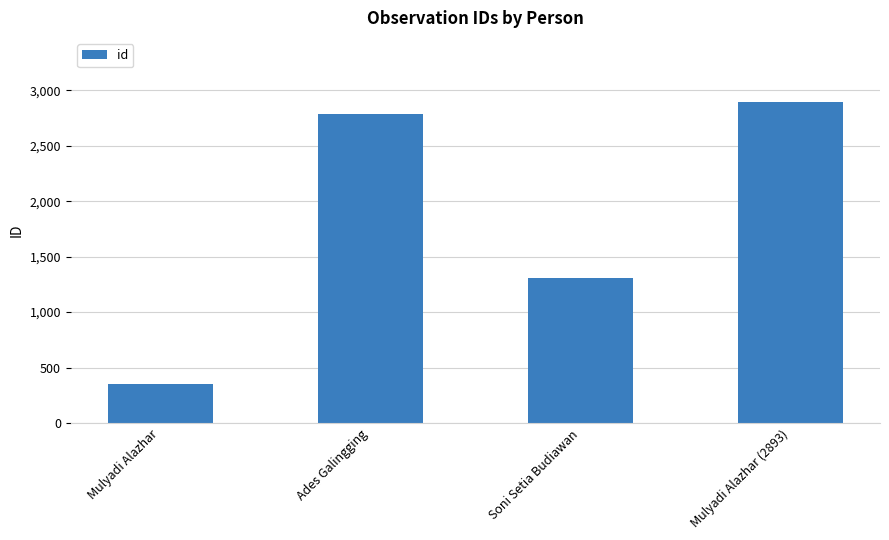

How many bars are there in total?

4